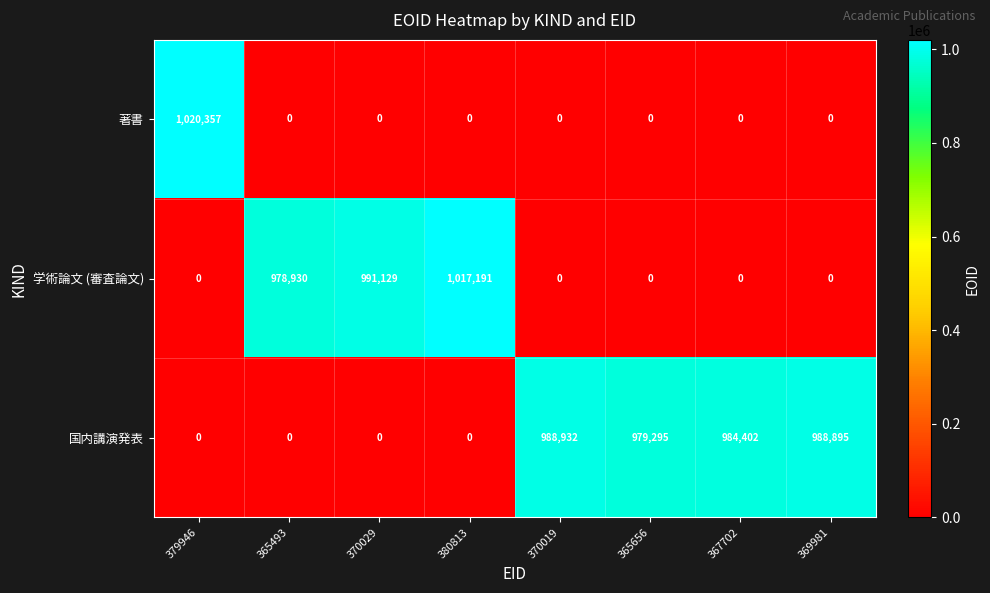

Rank the series by their maximum value, from highest to lowest.

著書, 学術論文 (審査論文), 国内講演発表